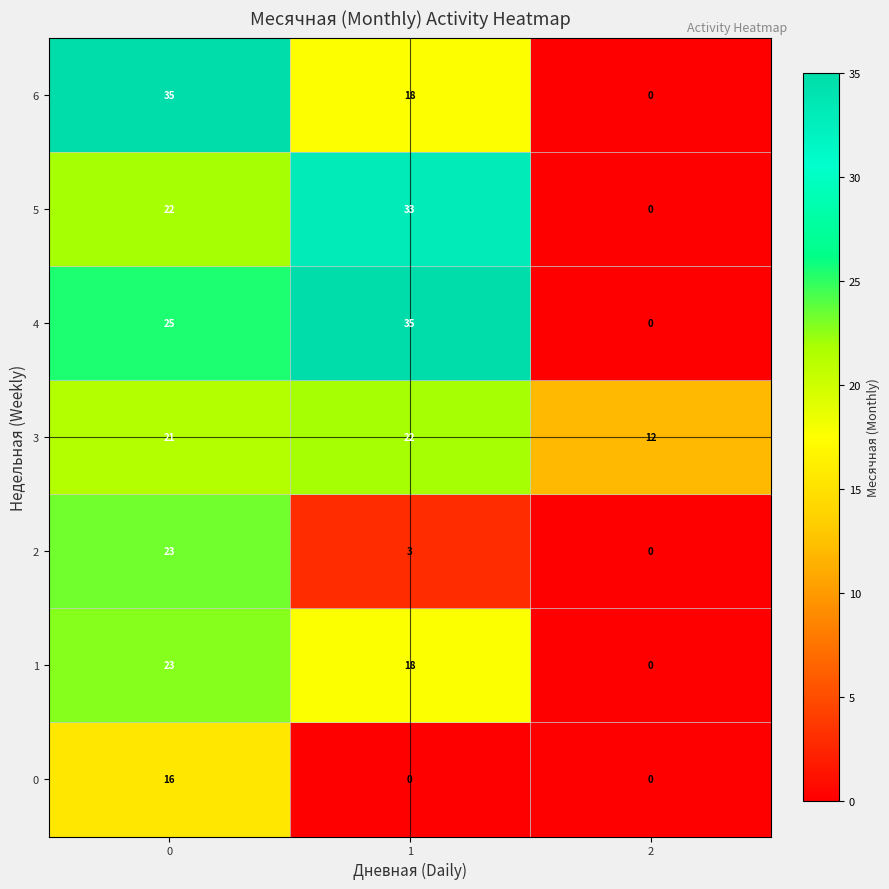

Between 0 and 2, which series saw the biggest shift?

6